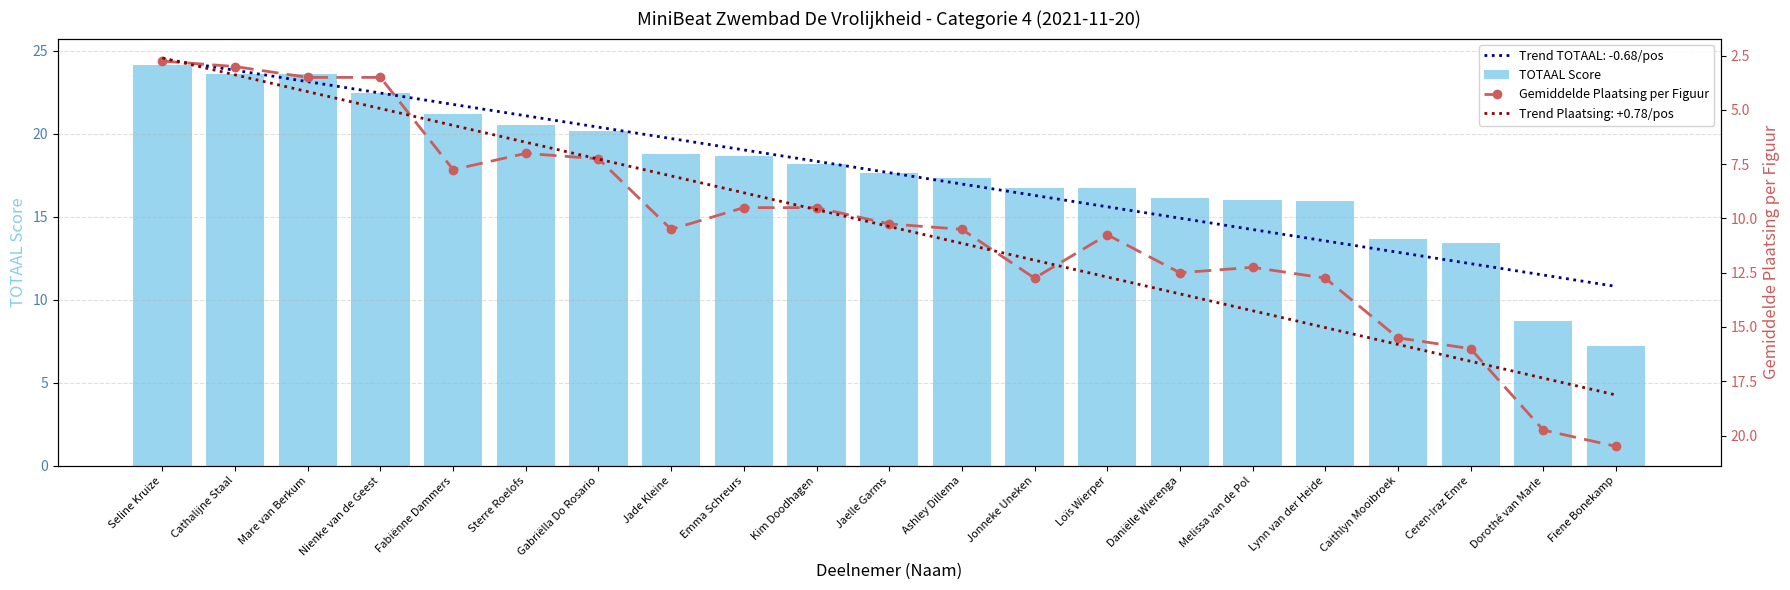

What is the minimum value for TOTAAL Score?

7.2